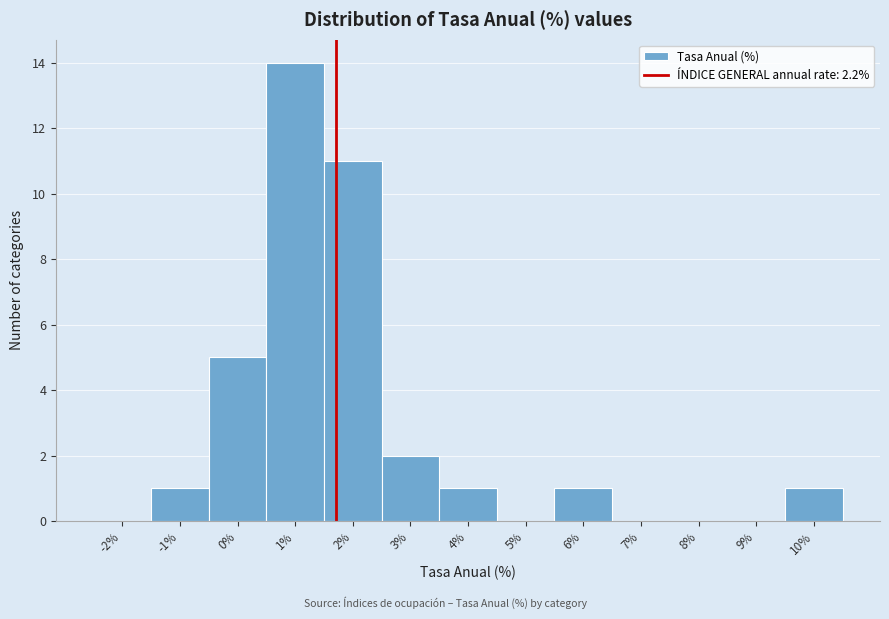

Reading left to right, what are all the values shown in this chart?

-2%=0	-1%=1	0%=5	1%=14	2%=11	3%=2	4%=1	5%=0	6%=1	7%=0	8%=0	9%=0	10%=1